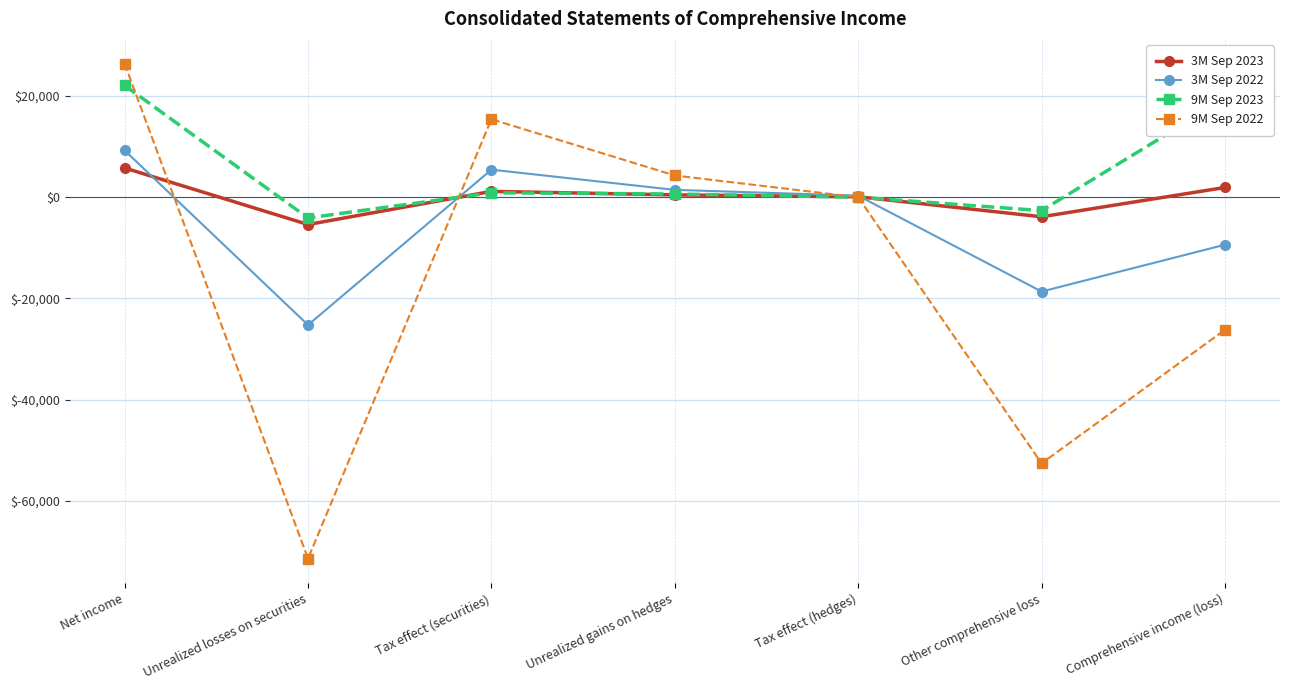

At which category does 3M Sep 2022 reach its first local peak?

Tax effect (securities)